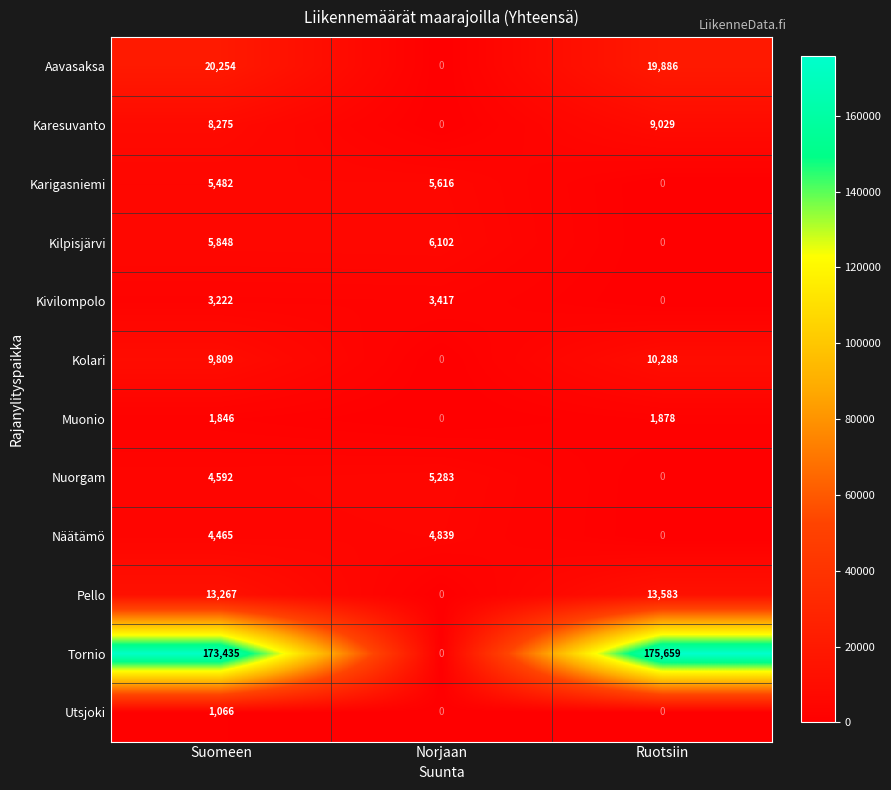

Which category has the lowest value in the Pello series?

Norjaan